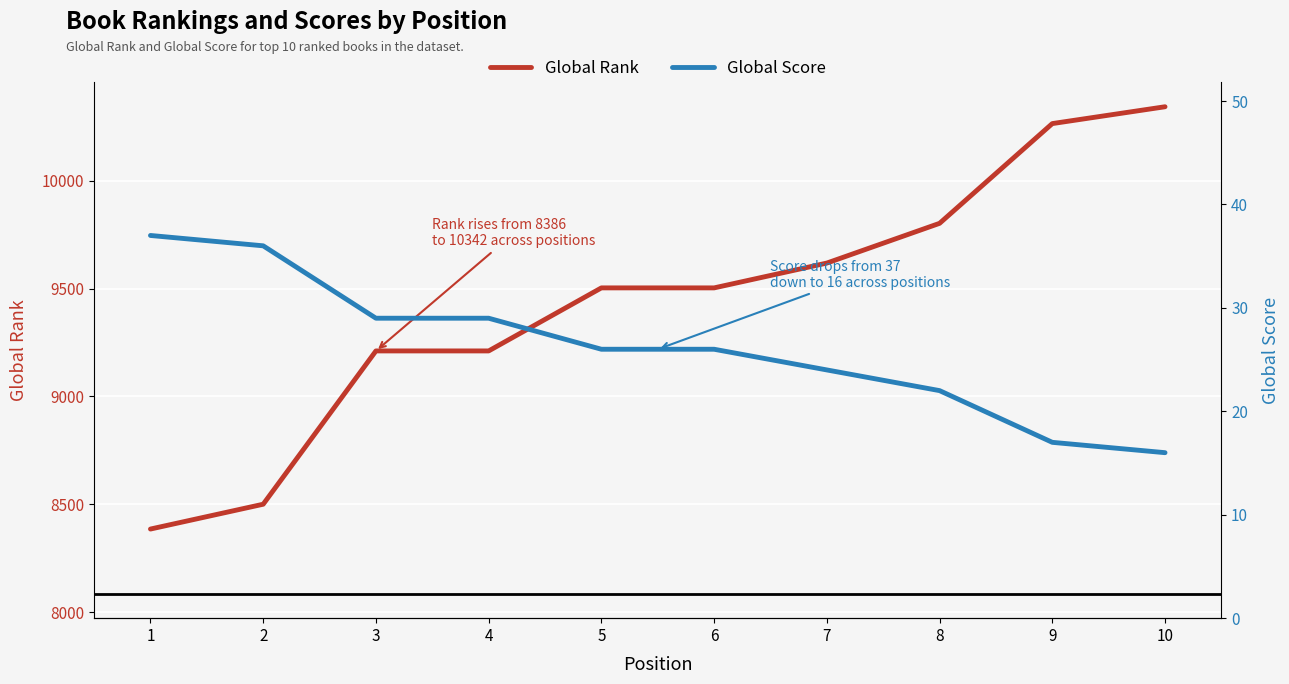

Reading left to right, list all the values displayed in this chart.

Global Rank: 1=8386	2=8501	3=9211	4=9211	5=9503	6=9503	7=9618	8=9802	9=10264	10=10342
Global Score: 1=37	2=36	3=29	4=29	5=26	6=26	7=24	8=22	9=17	10=16